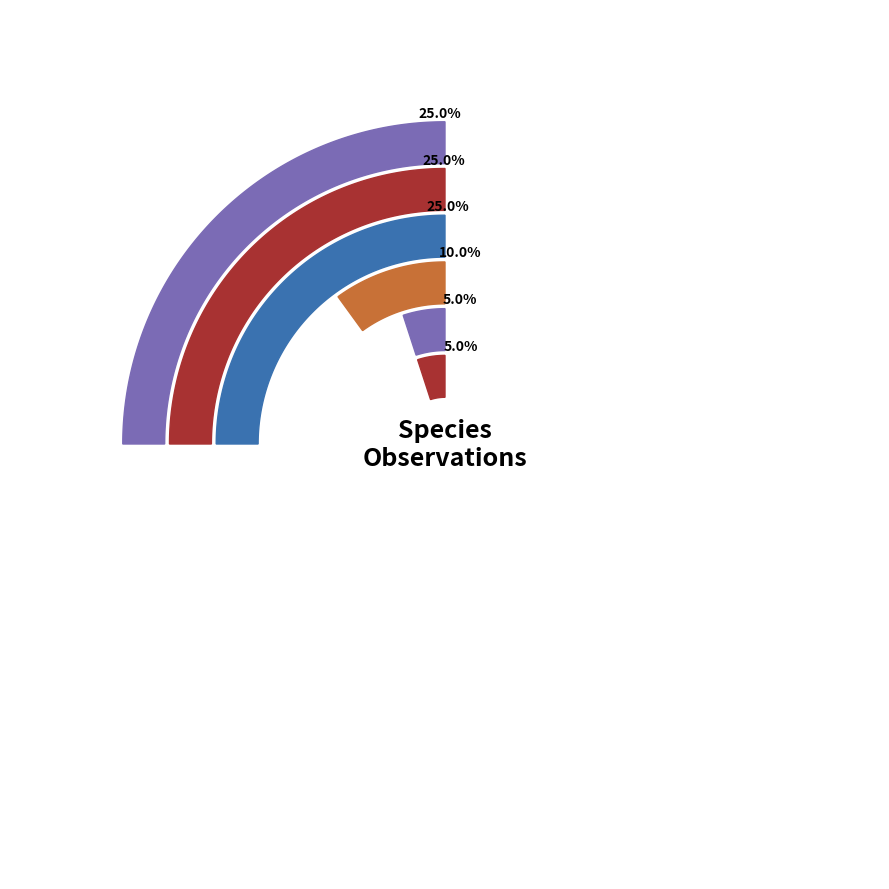

What percentage is the Dotted Border slice, to the nearest percent?

25%